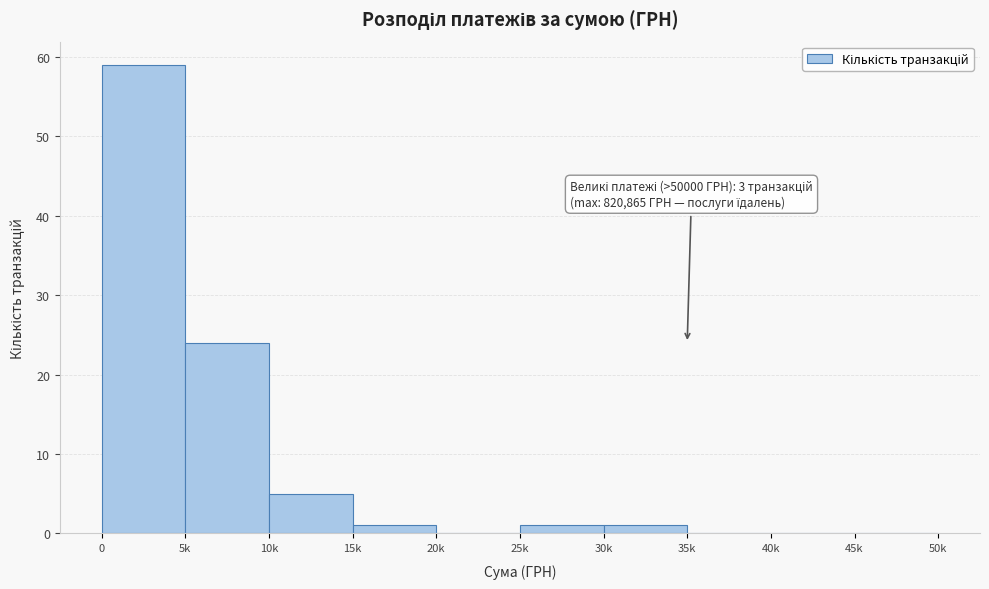

Reading left to right, list all the values displayed in this chart.

0=59	5k=24	10k=5	15k=1	20k=0	25k=1	30k=1	35k=0	40k=0	45k=0